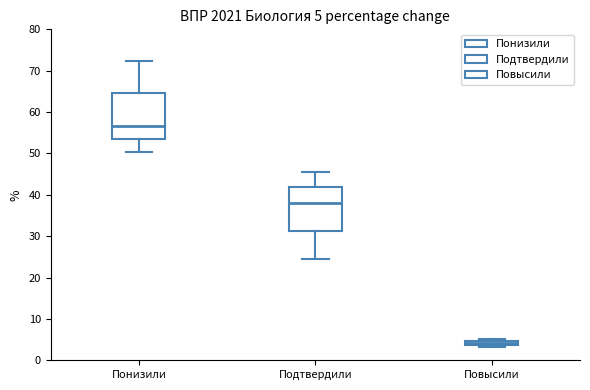

Which box has the lowest median line?

Повысили